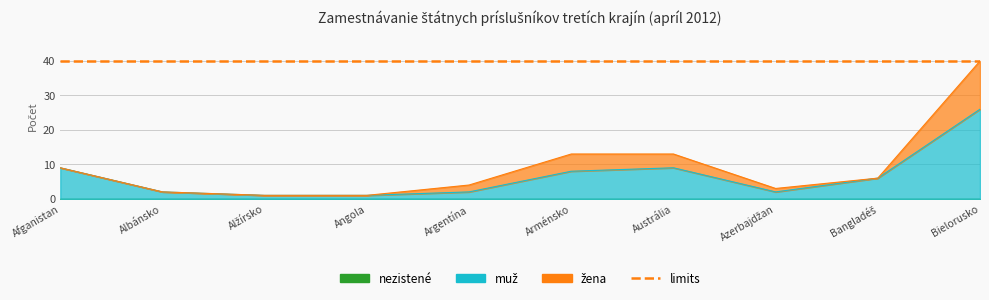

How many data points does each series have?

10